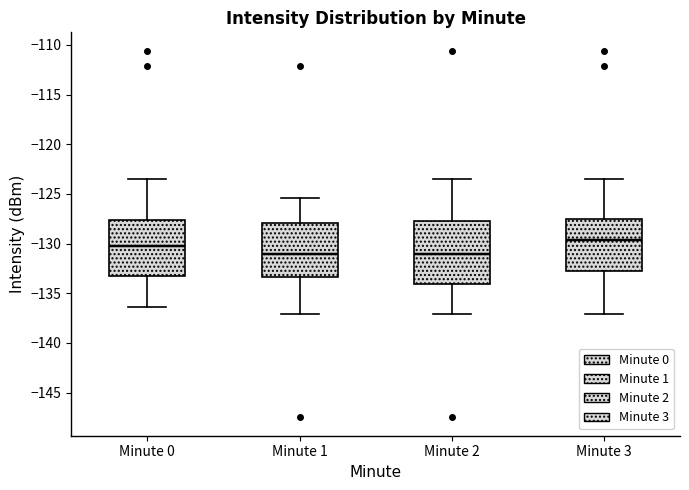

Comparing the boxes themselves (not the whiskers), which one is the tallest?

Minute 2